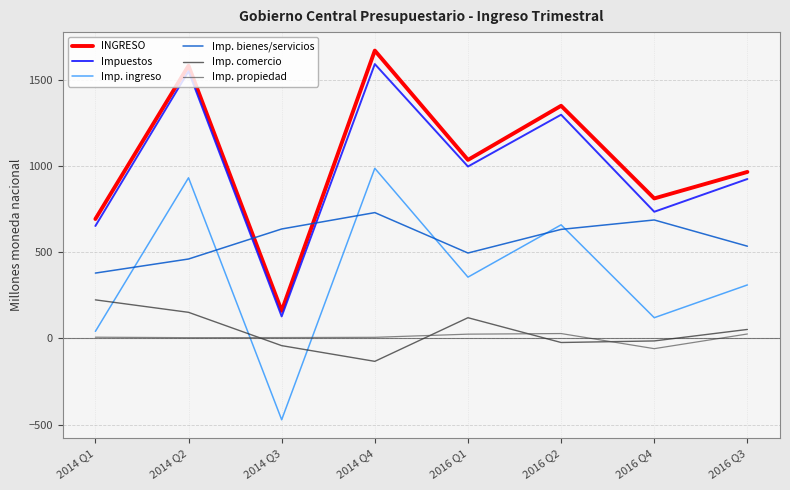

Which series has the widest spread of values?

INGRESO